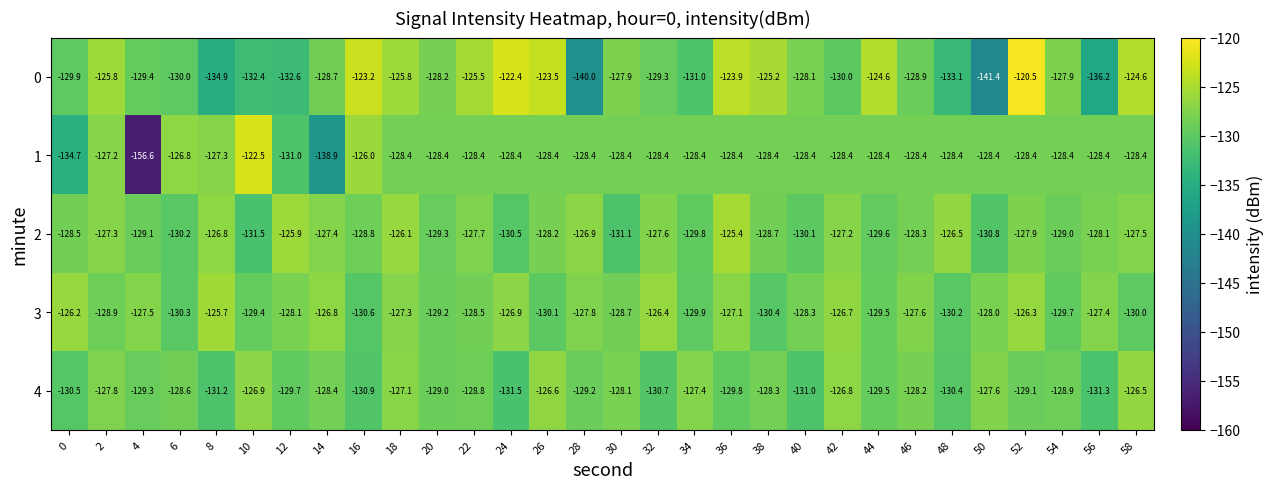

At which category is the sum across all series the highest?

52